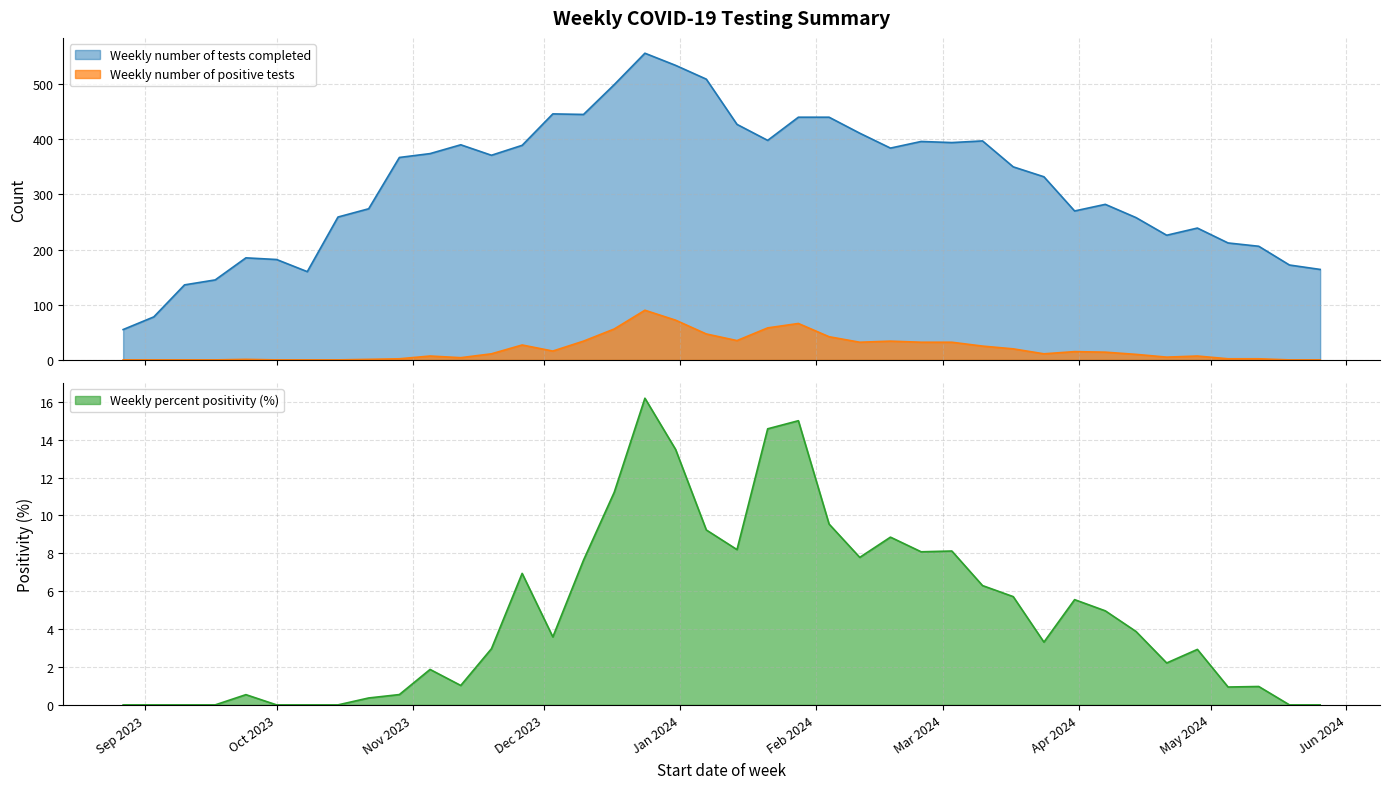

What is the total value across all series at 2023-09-17?

145.0